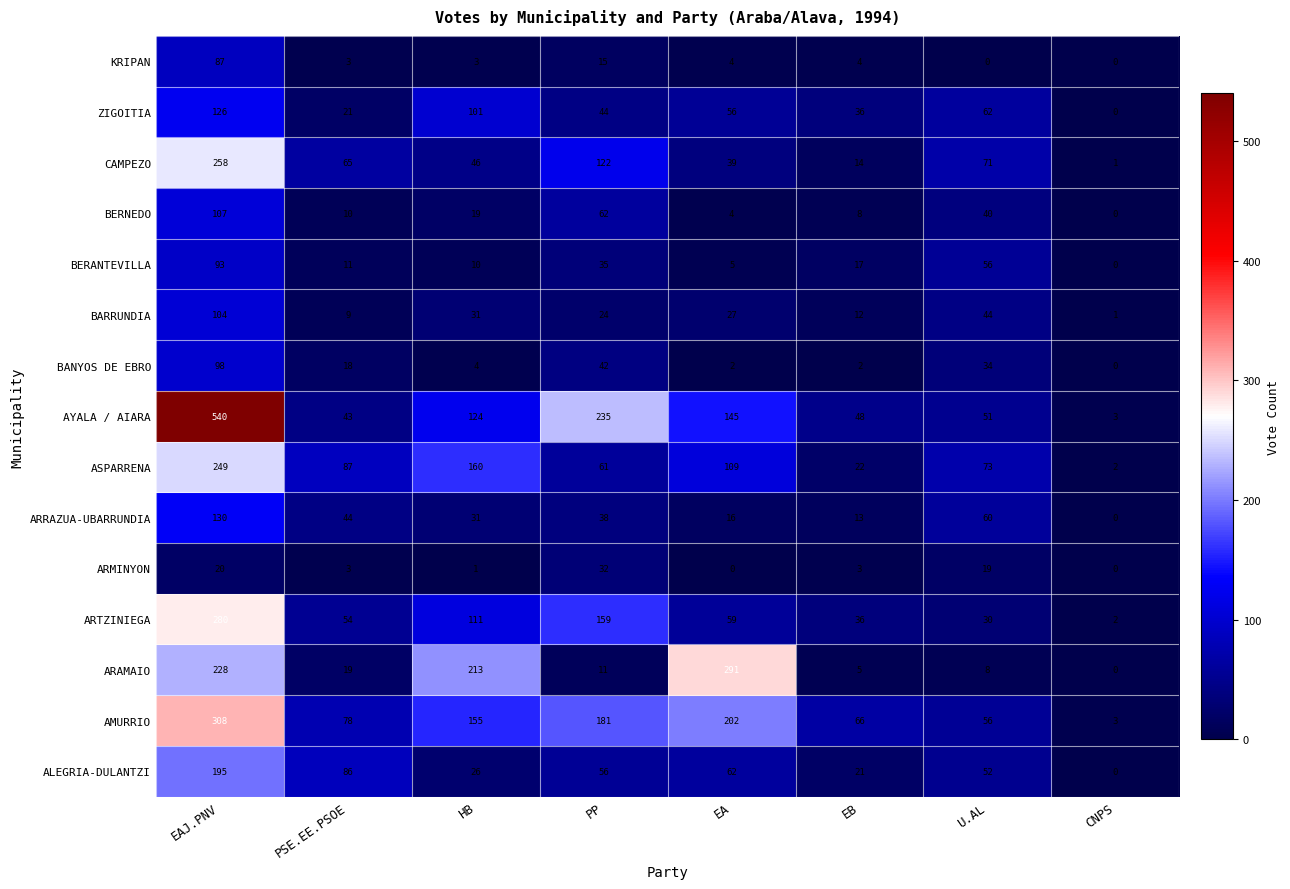

At which label does CAMPEZO reach its peak?

EAJ.PNV